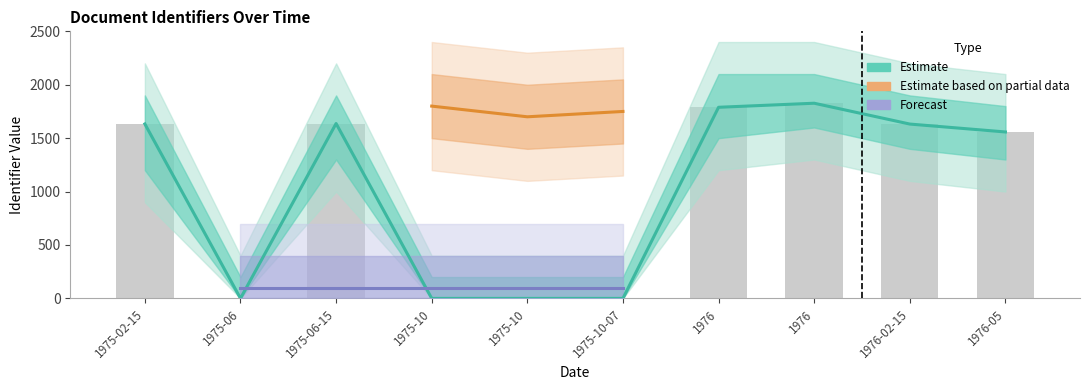

Where is the data nearest to the value 913?

1976-05